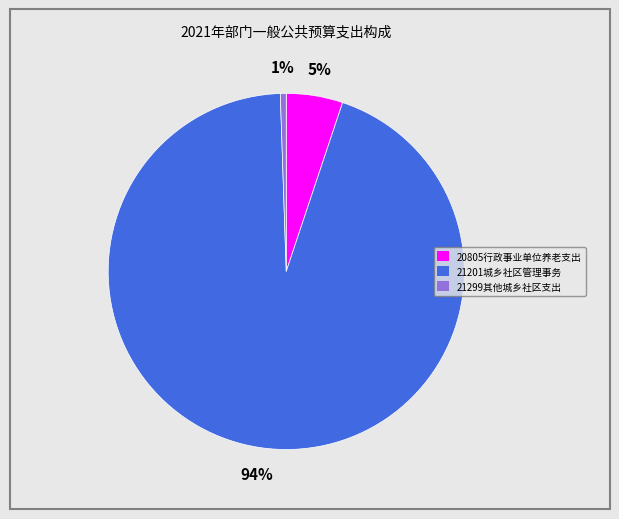

Does 21299其他城乡社区支出 represent more than half of the total?

No